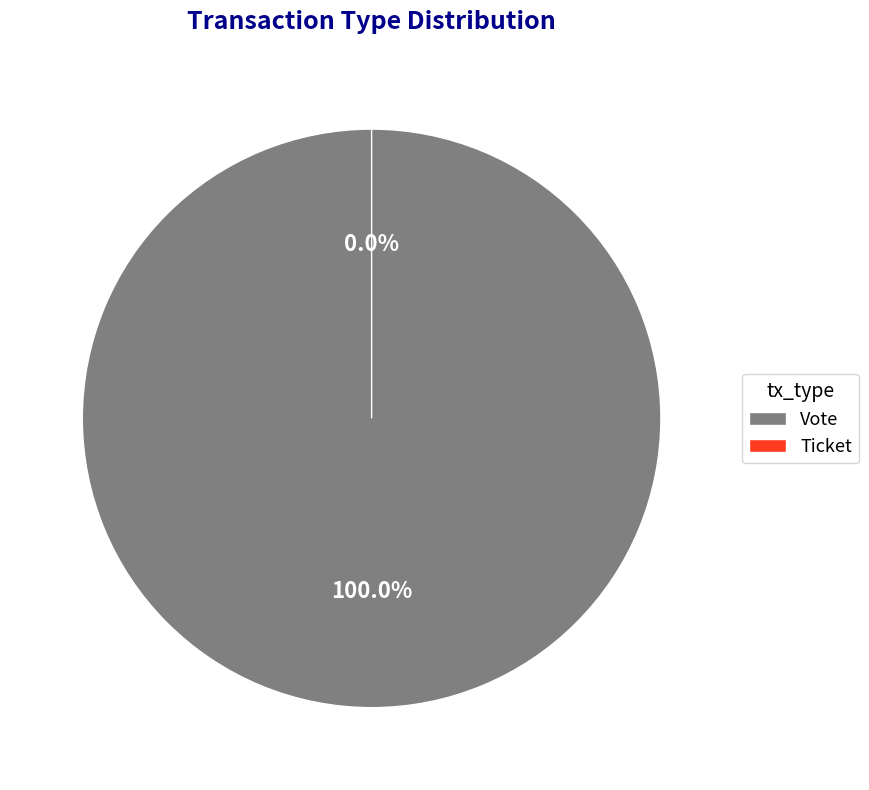

Is it true that Vote is 99% of the pie?

False